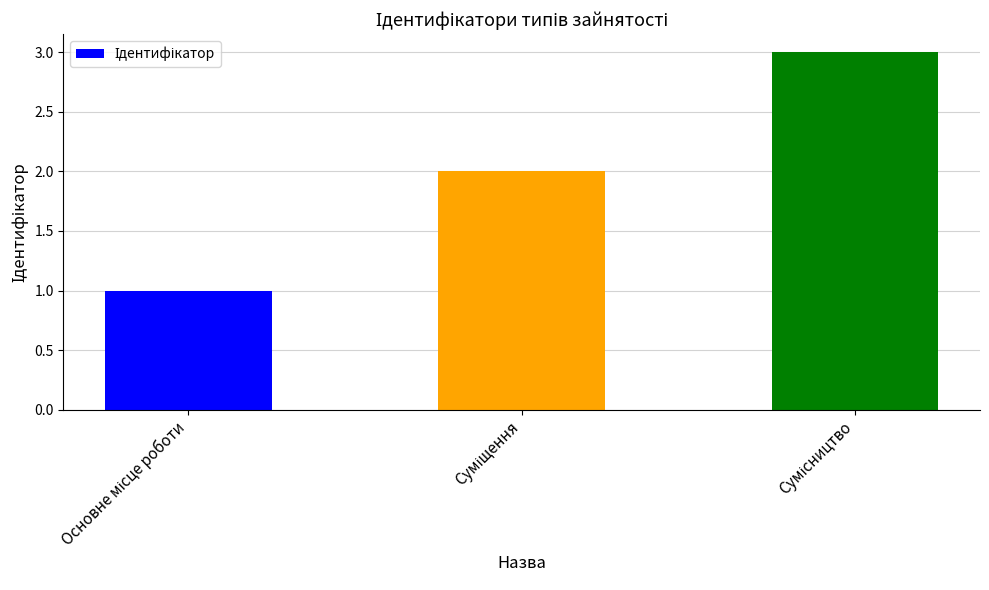

What is the maximum value shown in the chart?

3